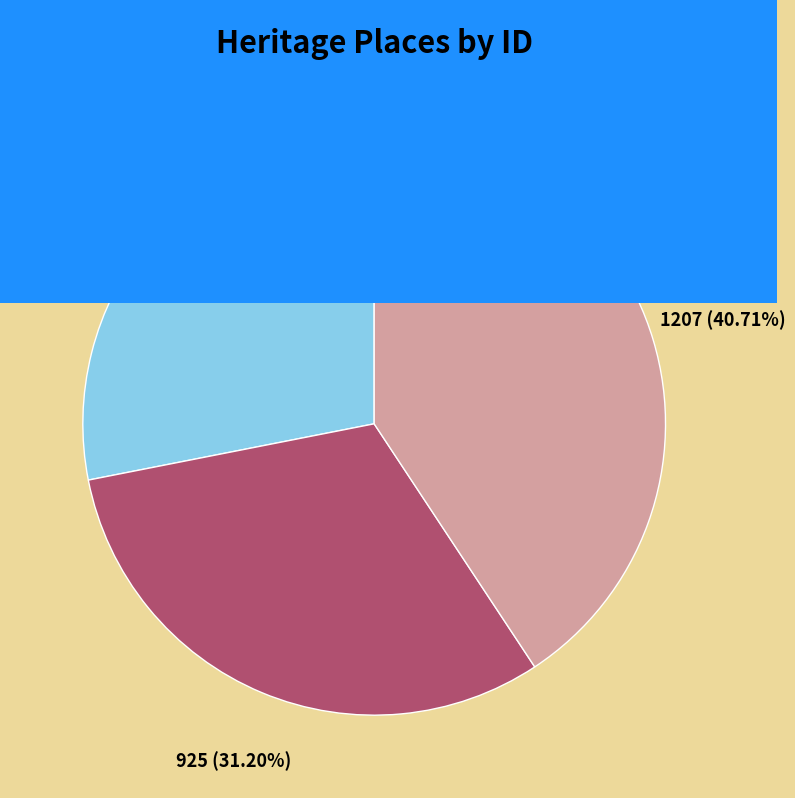

Do EYNESBURY and WERRIBEE PARK together represent more than half of the pie?

Yes